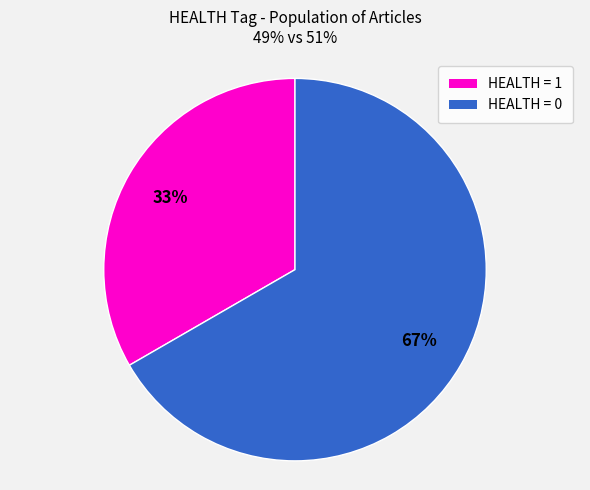

To the nearest percent, what is the average slice percentage?

50%